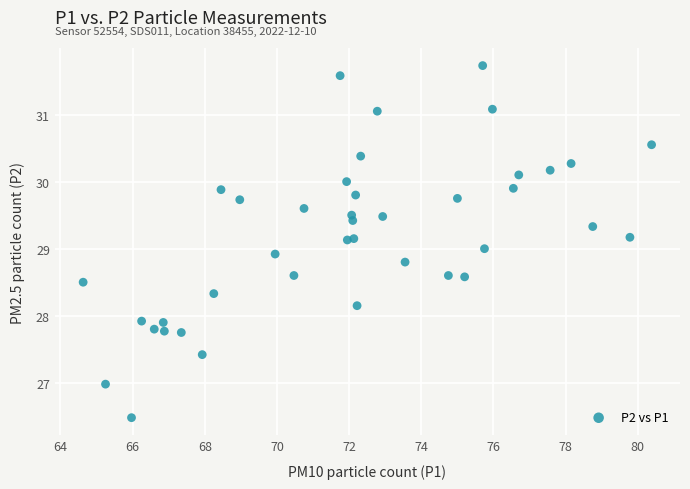

What is the range of X values (max minus min)?

15.8